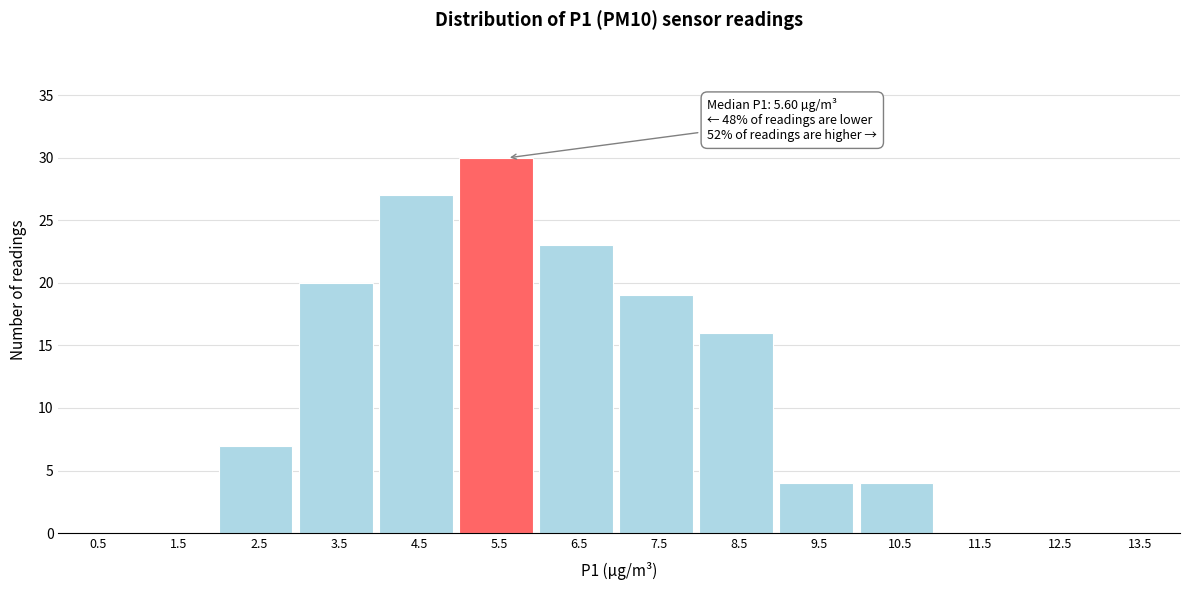

Over which range of the x-axis is the bar tallest?

5 to 6